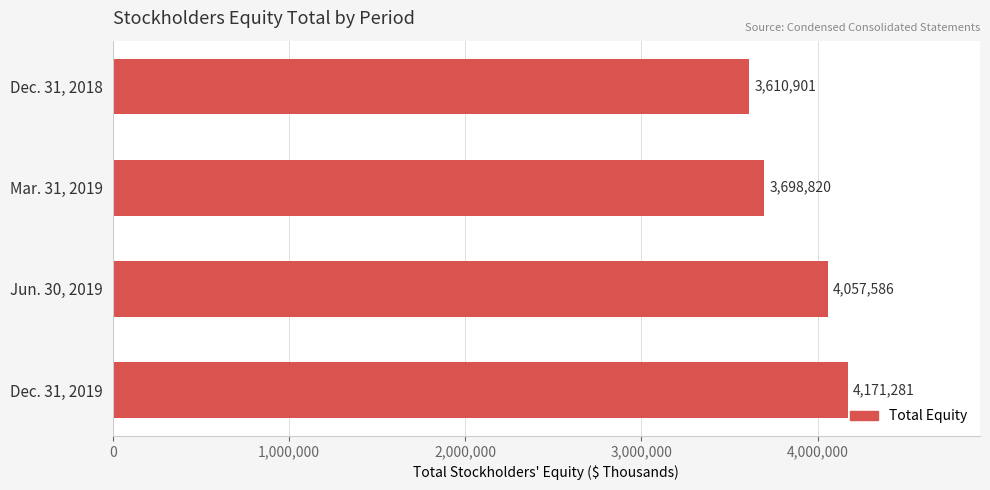

Reading top to bottom, what are all the values shown in this chart?

Dec. 31, 2018=3610901	Mar. 31, 2019=3698820	Jun. 30, 2019=4057586	Dec. 31, 2019=4171281